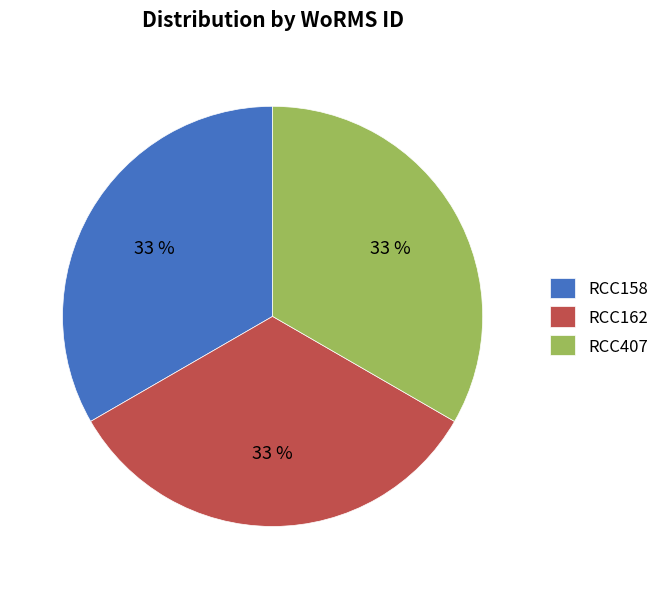

How many segments does this pie chart have?

3